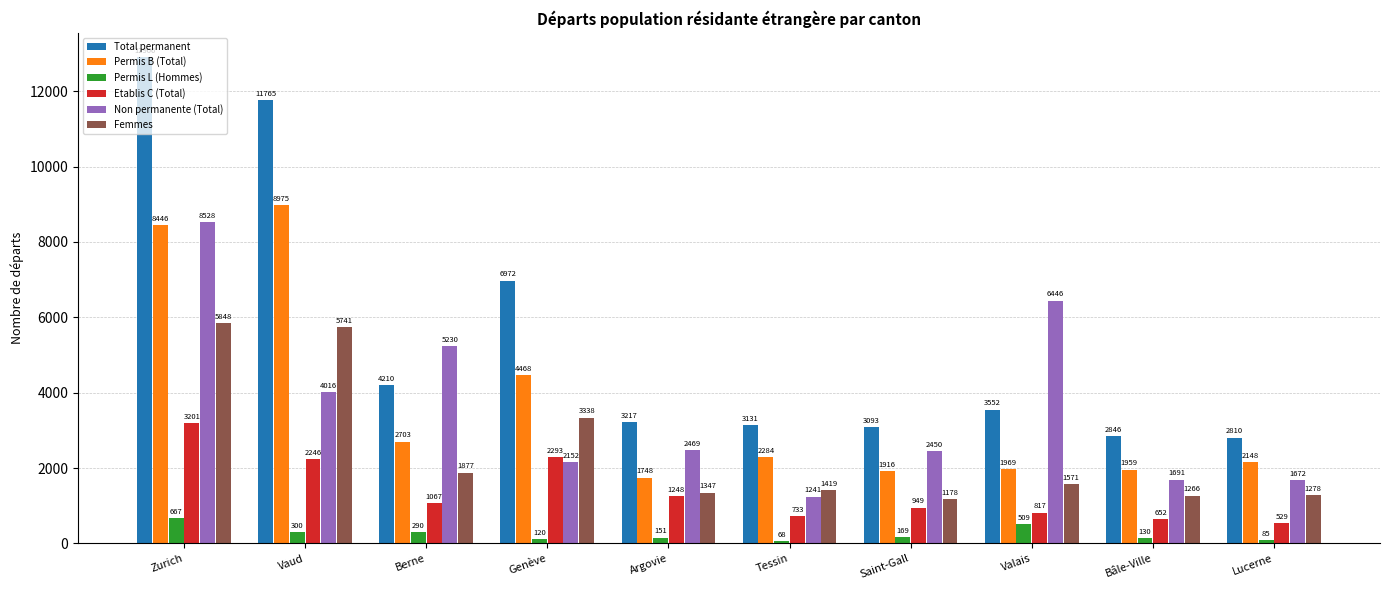

At which label is Permis B (Total) closest to 5361?

Genève